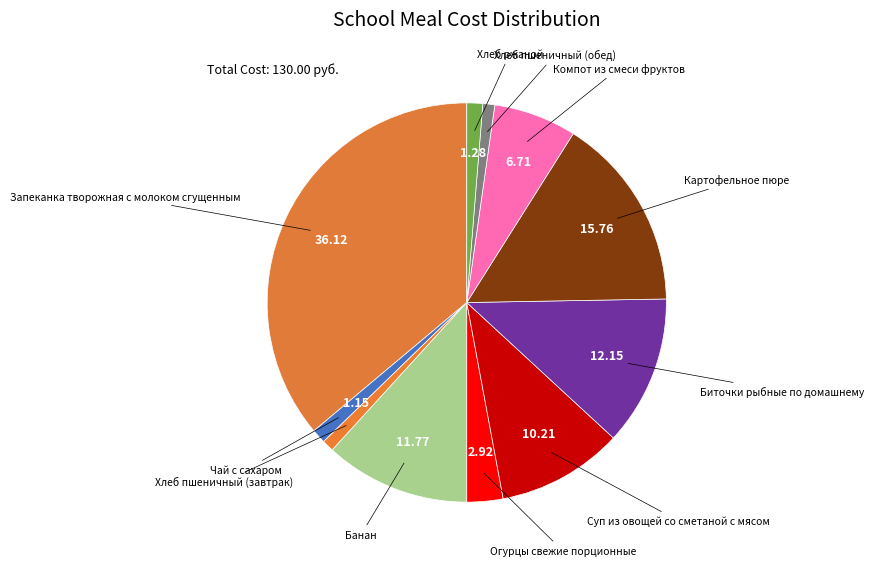

What is the largest slice in the pie chart?

Запеканка творожная с молоком сгущенным